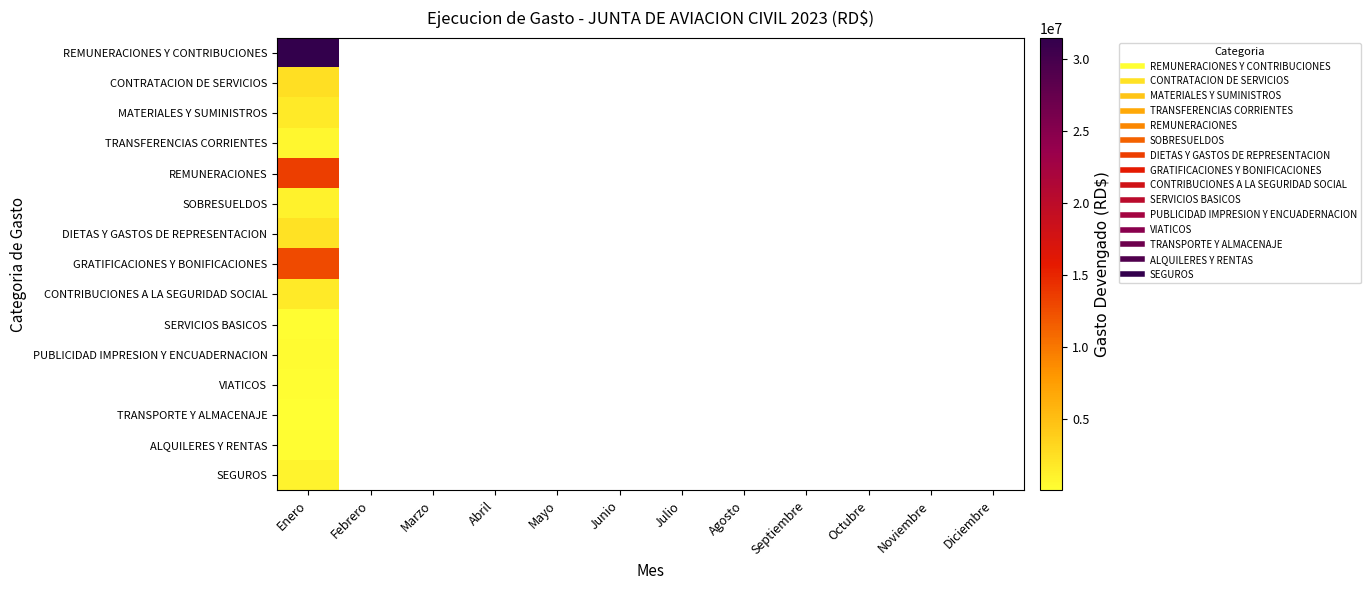

How many positive values does the GRATIFICACIONES Y BONIFICACIONES series have?

1